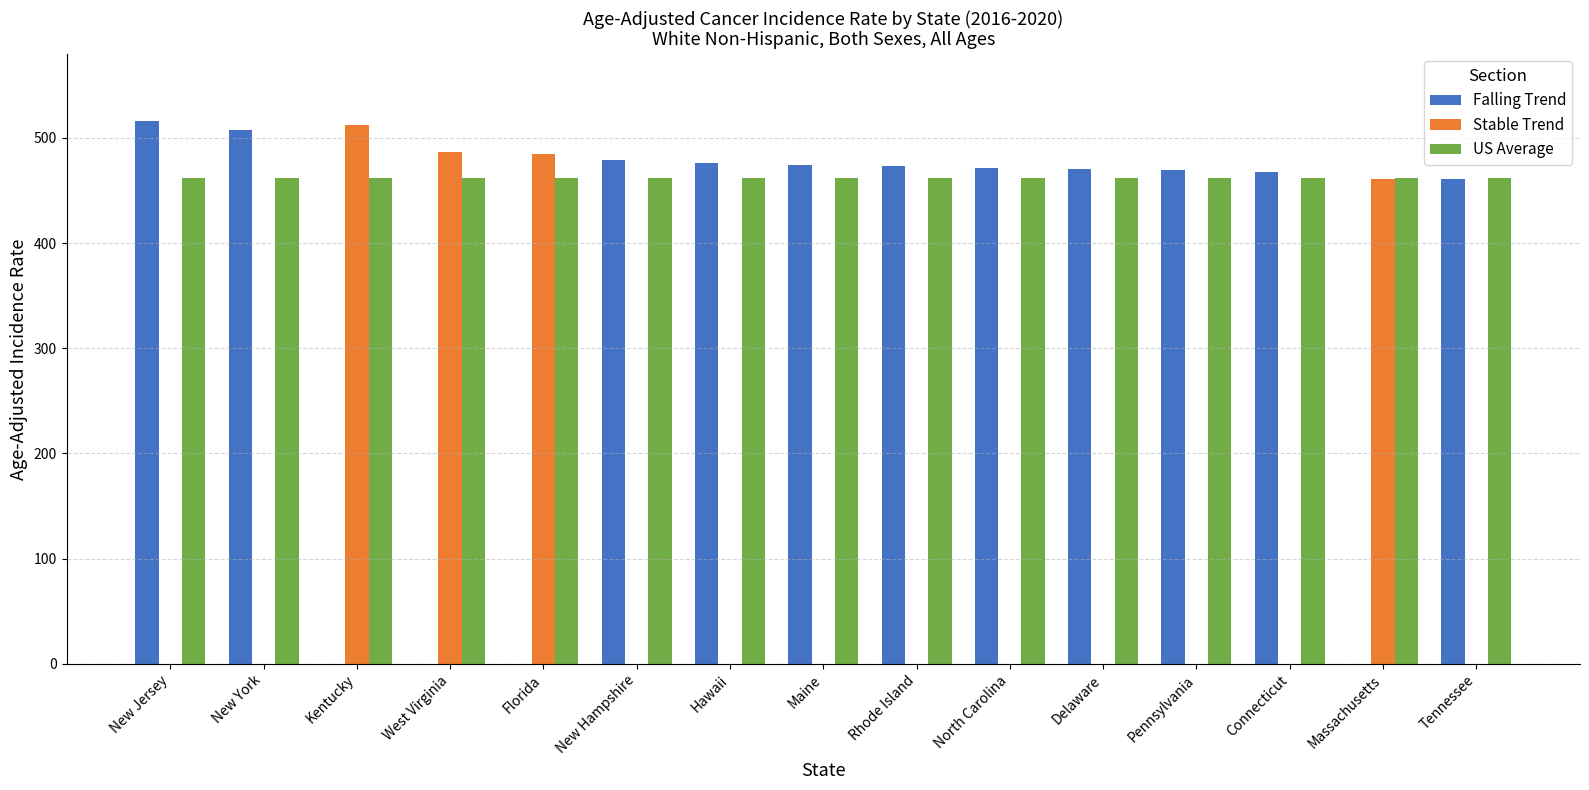

Where is Stable Trend nearest to the value 256?

Massachusetts